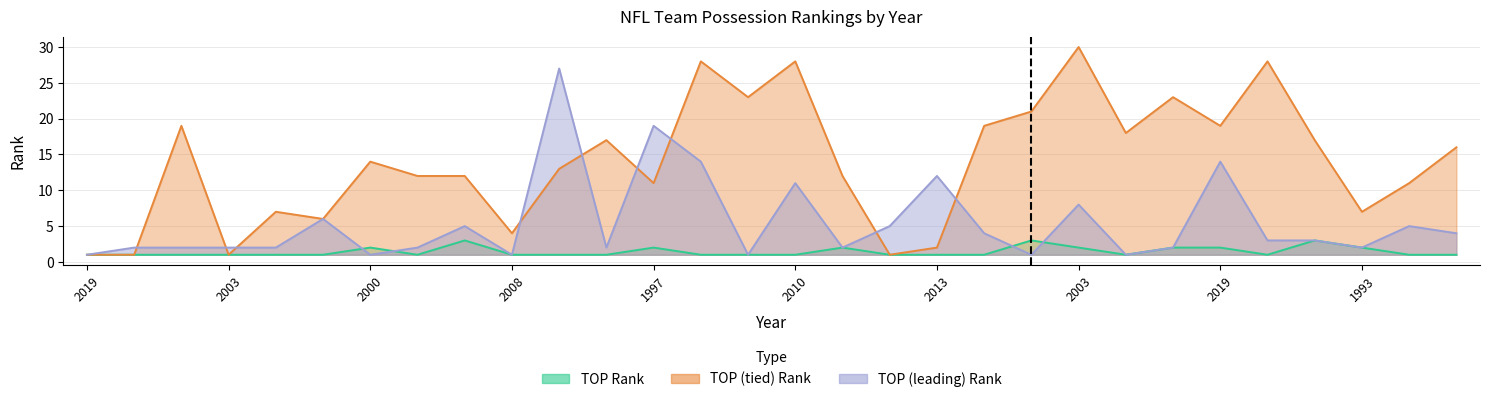

What is the value of the TOP (tied) Rank point at the 6th from the left?

6